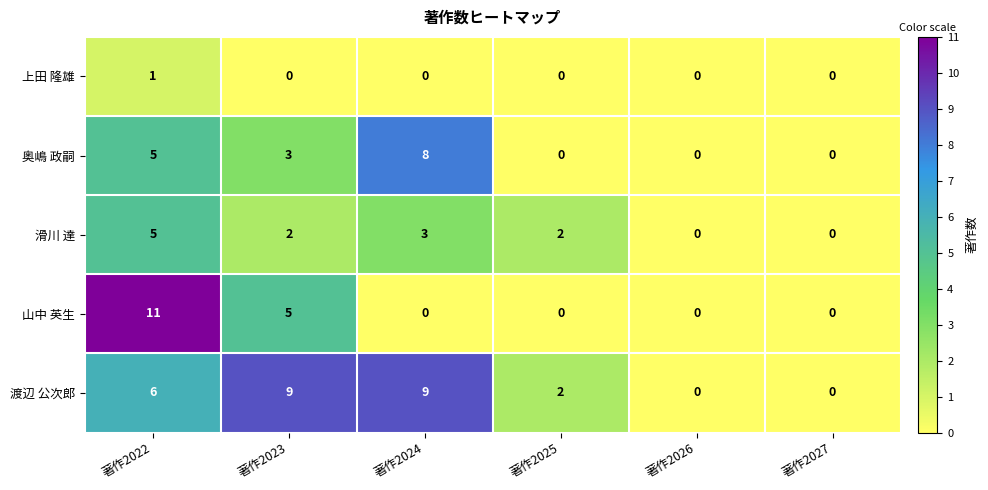

Reading right to left, extract all data points from this chart.

上田 隆雄: 著作2027=0	著作2026=0	著作2025=0	著作2024=0	著作2023=0	著作2022=1
奥嶋 政嗣: 著作2027=0	著作2026=0	著作2025=0	著作2024=8	著作2023=3	著作2022=5
滑川 達: 著作2027=0	著作2026=0	著作2025=2	著作2024=3	著作2023=2	著作2022=5
山中 英生: 著作2027=0	著作2026=0	著作2025=0	著作2024=0	著作2023=5	著作2022=11
渡辺 公次郎: 著作2027=0	著作2026=0	著作2025=2	著作2024=9	著作2023=9	著作2022=6